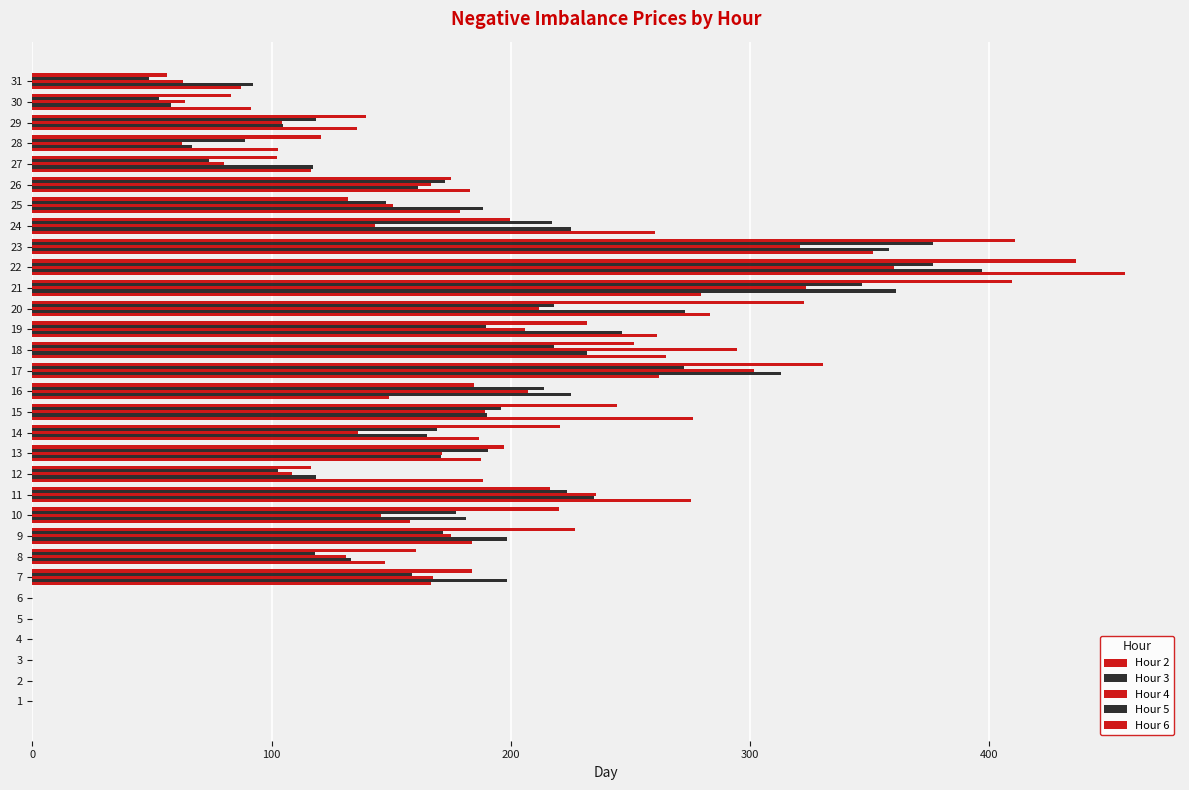

What is the sum of all Hour 3 values?

5009.6